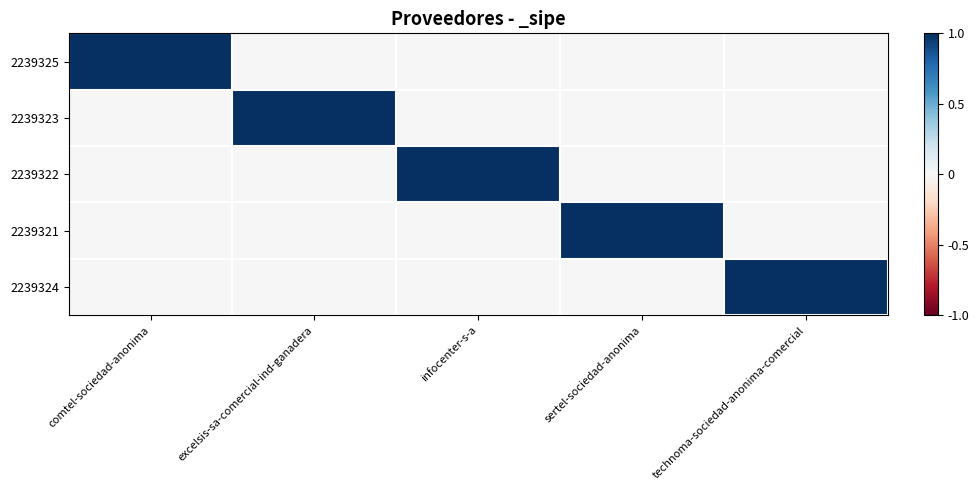

What is the total value across all series at technoma-sociedad-anonima-comercial?

1